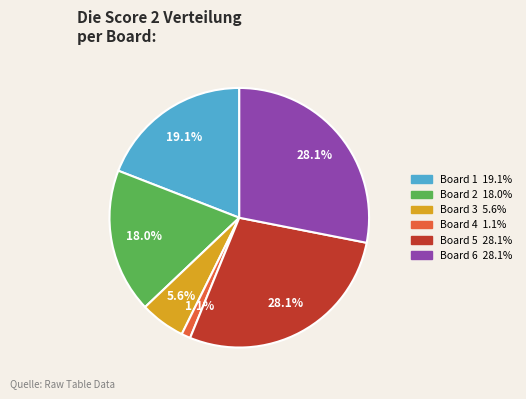

Does any single category account for the majority?

No